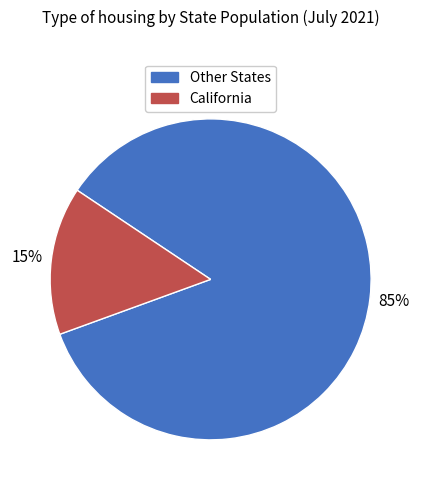

To the nearest percent, what is the average slice percentage?

50%